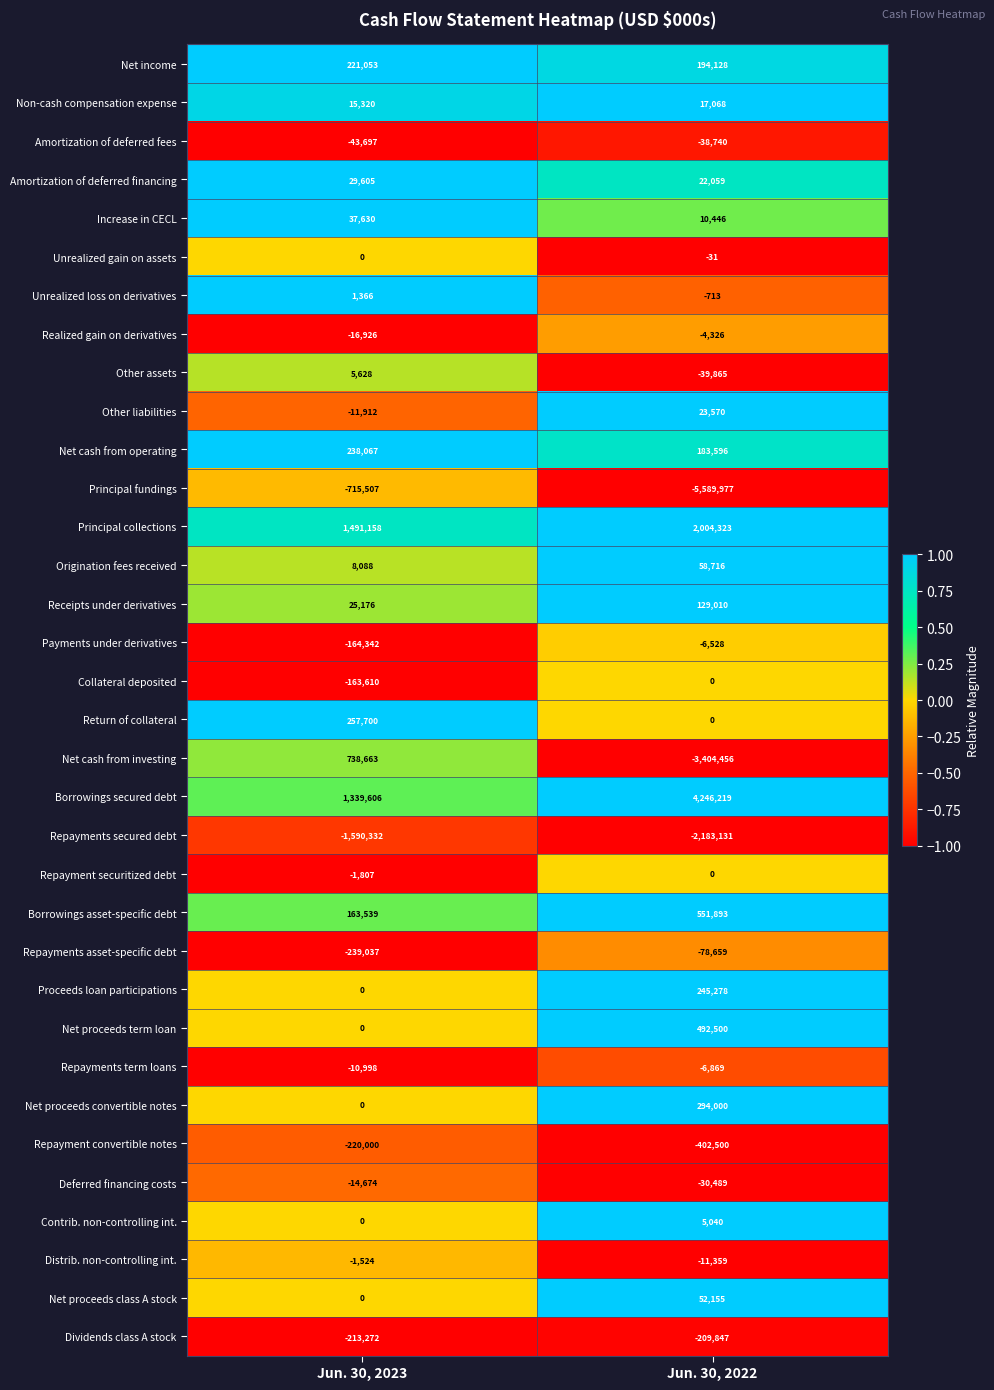

The value of Increase in CECL at Jun. 30, 2022 is 10446. True or false?

True